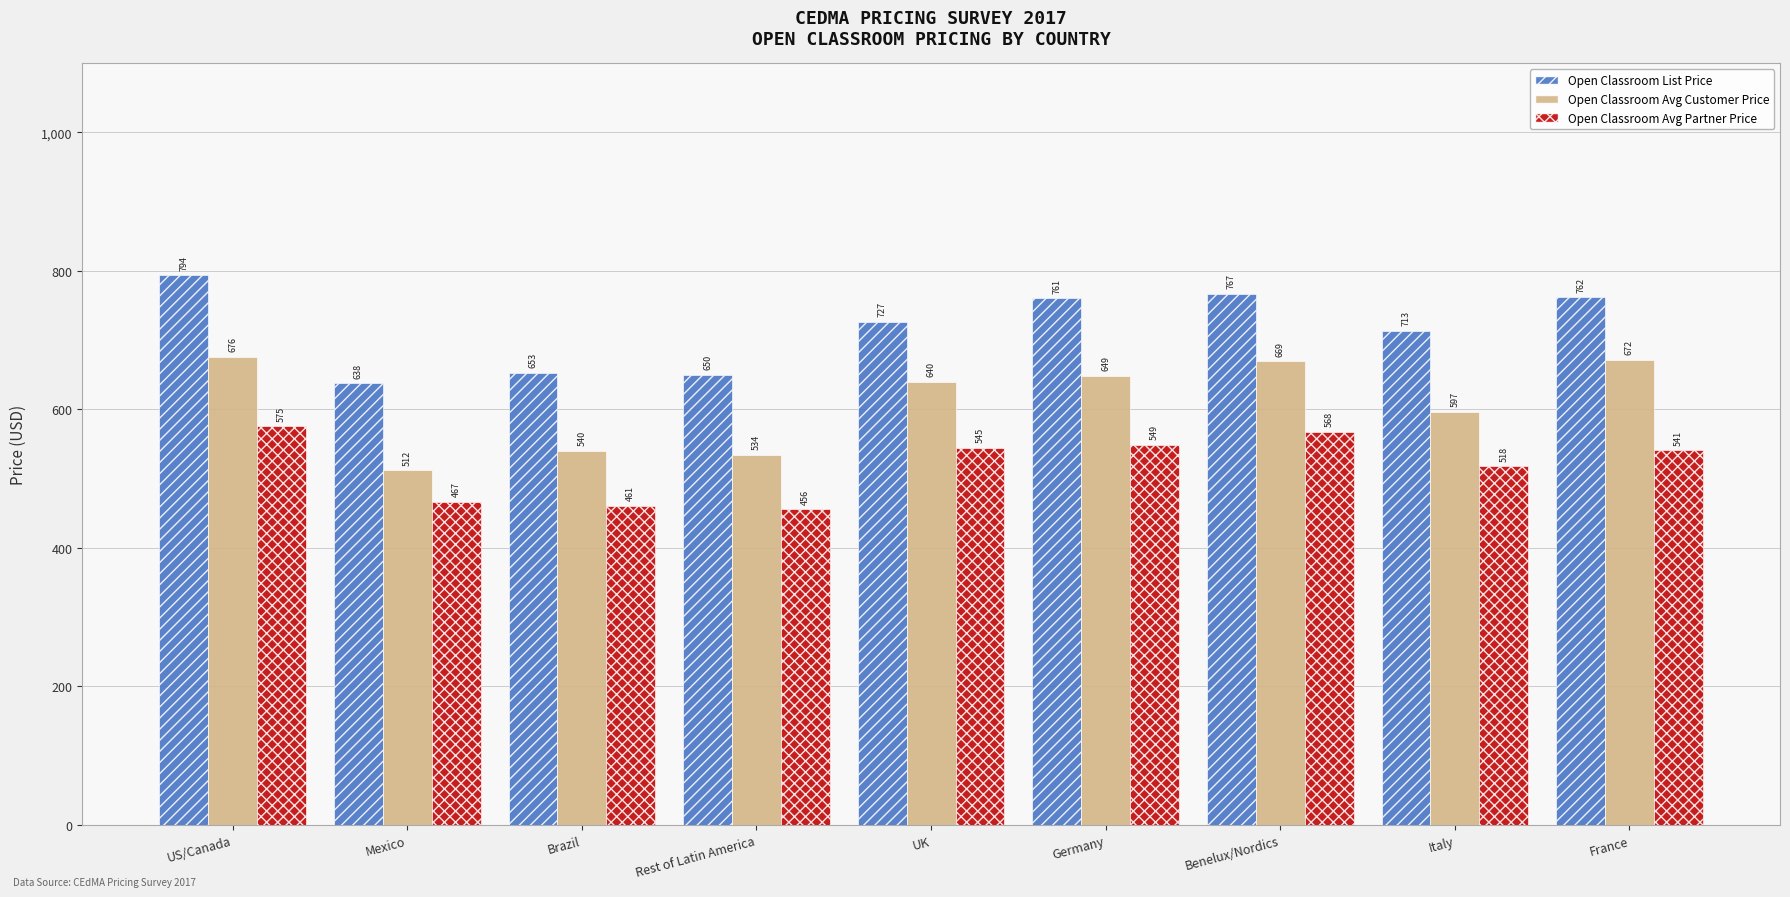

How many bars are there in total?

27